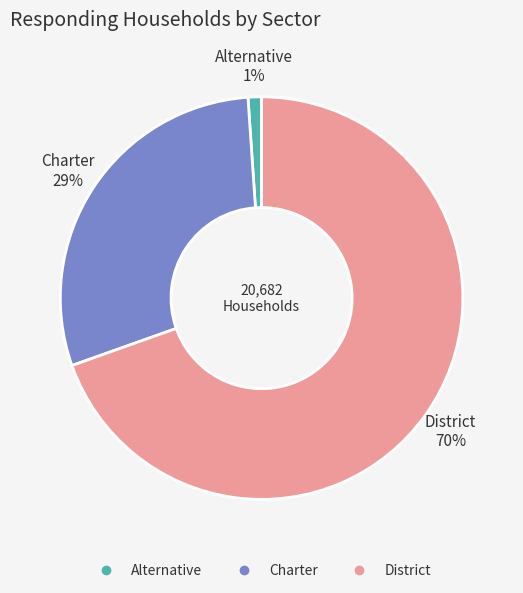

What is the smallest slice in the pie chart?

Alternative